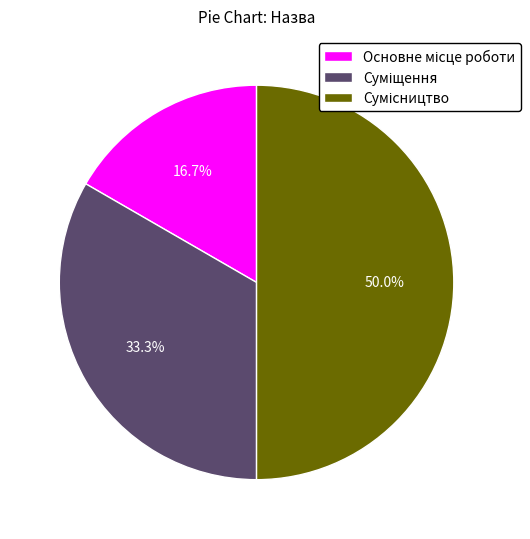

Count the number of slices in the pie.

3